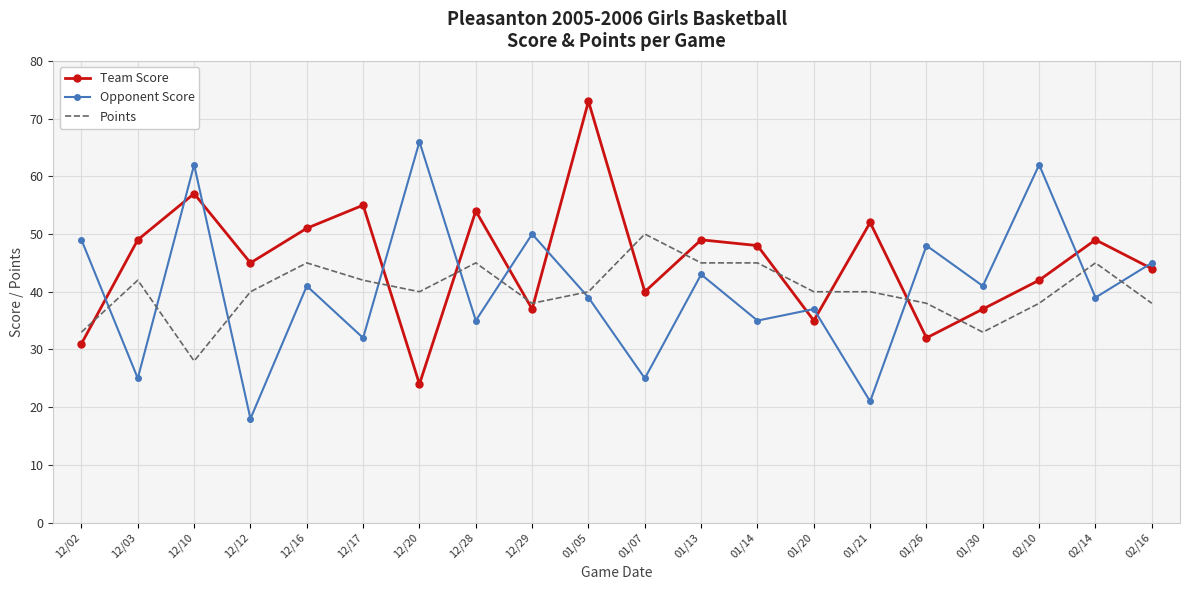

At which category is the sum across all series the highest?

01/05